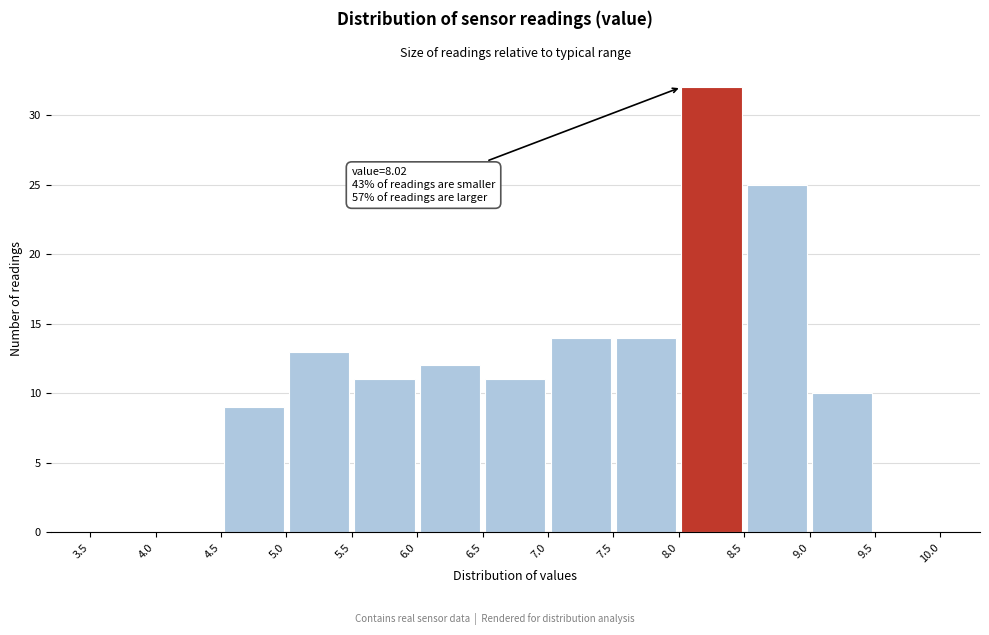

Over which range of the x-axis is the bar tallest?

8.0 to 8.5